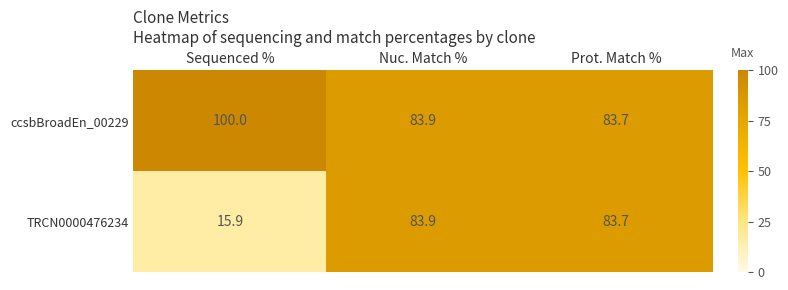

Between Sequenced % and Prot. Match %, which series saw the biggest shift?

TRCN0000476234